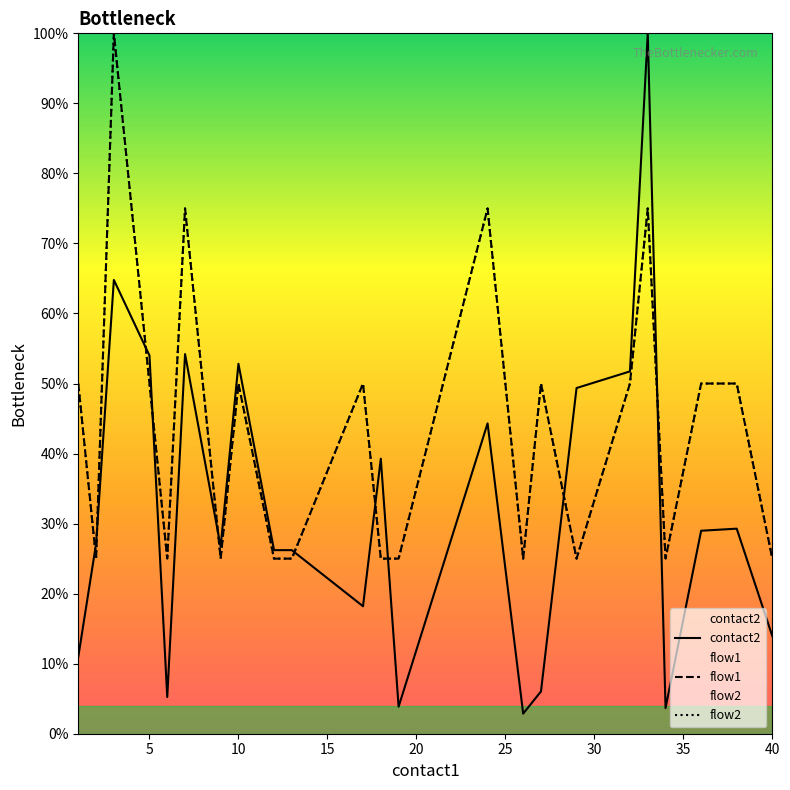

What is the difference between the maximum and minimum values in the flow1 series?

75.0